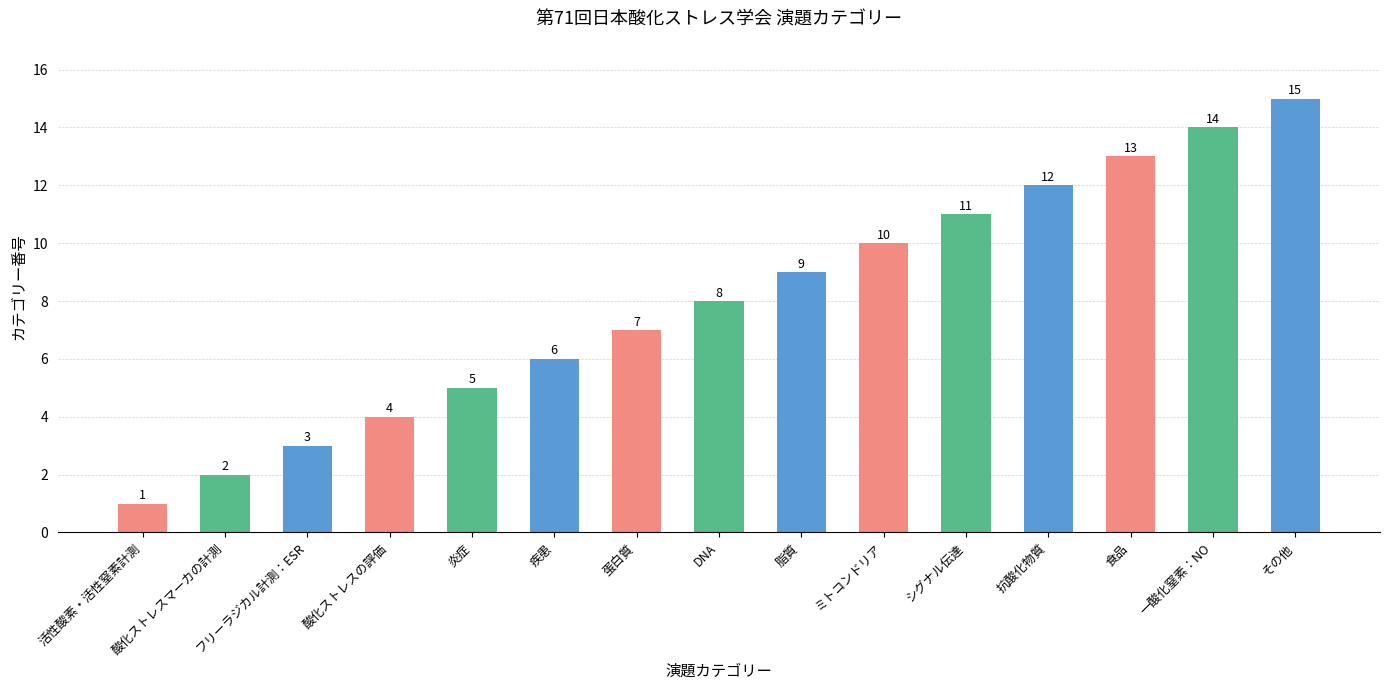

Which has a higher value, シグナル伝達 or 食品?

食品